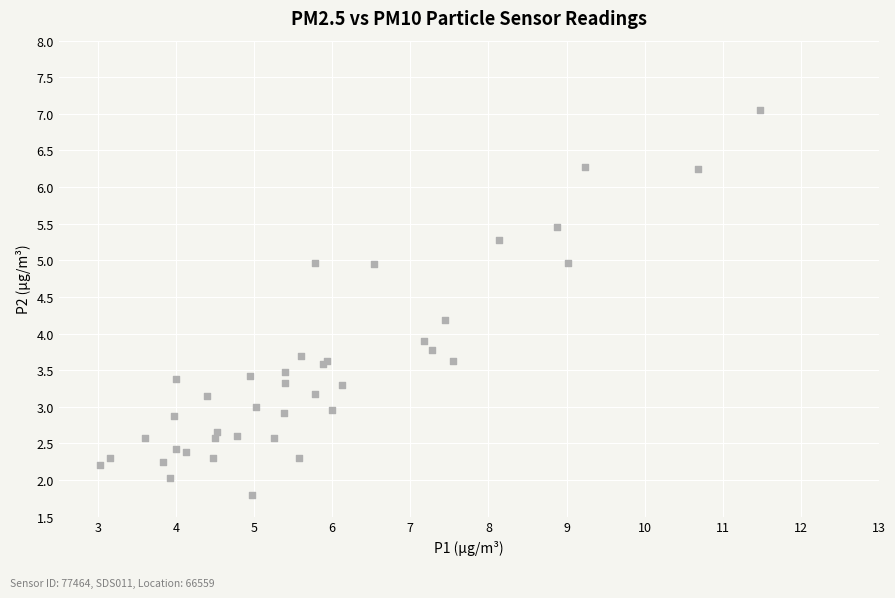

What Y value in the scatter plot is closest to 4?

3.9